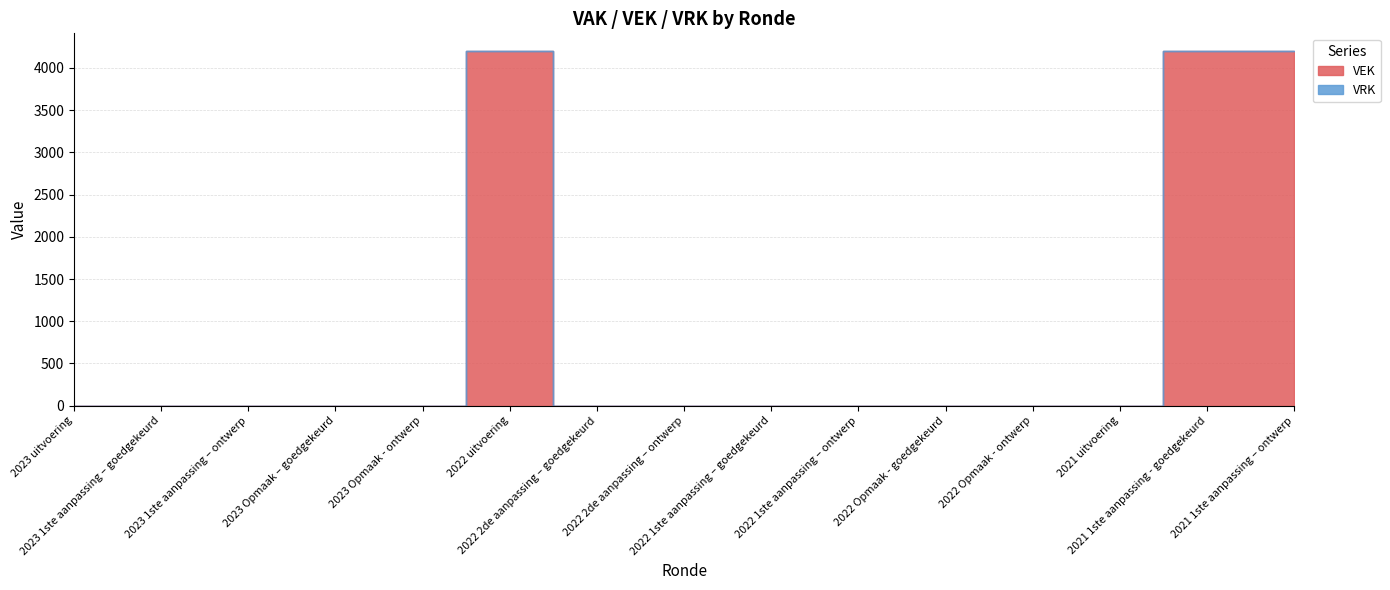

Reading left to right, list all the values displayed in this chart.

VEK: 0	0	0	0	0	4200	0	0	0	0	0	0	0	4200	4200
VRK: 0	0	0	0	0	0	0	0	0	0	0	0	0	0	0